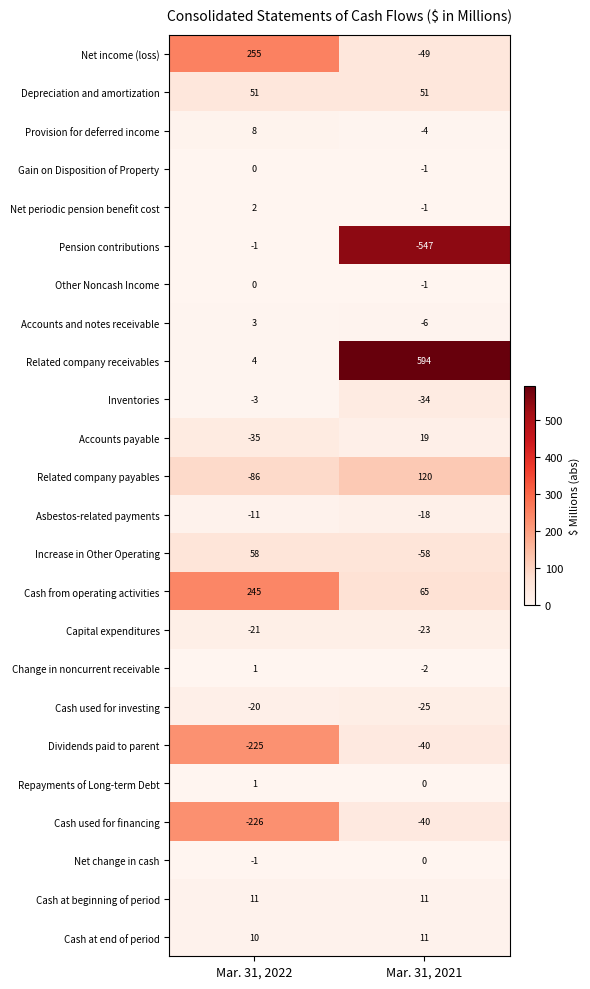

What is the difference between the highest and lowest values at Mar. 31, 2022?

481